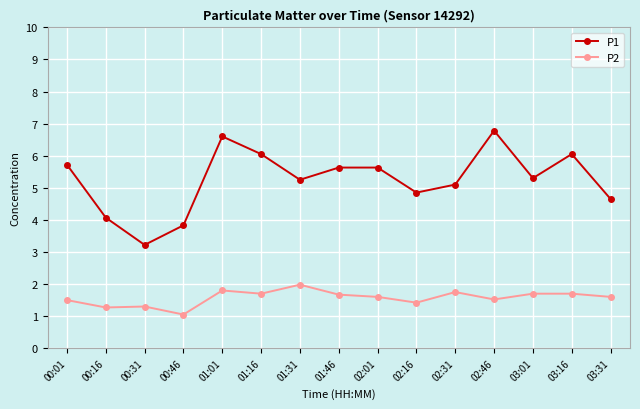

What are all the series names shown in the legend?

P1, P2